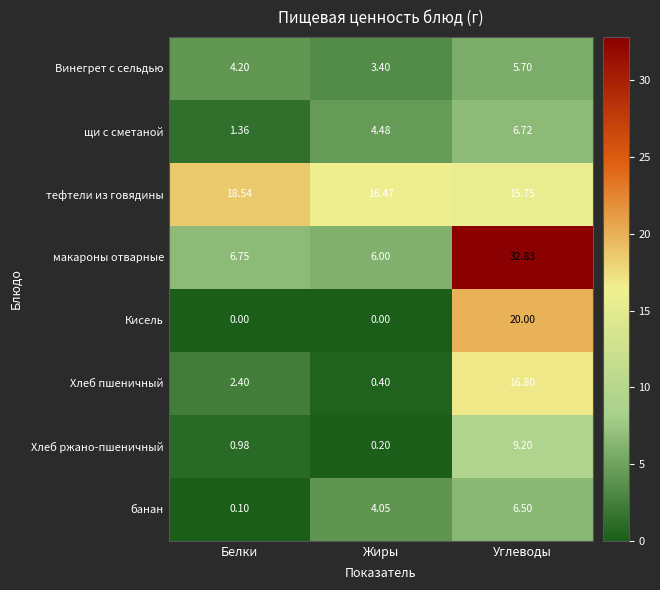

Where is Хлеб пшеничный nearest to the value 8?

Белки